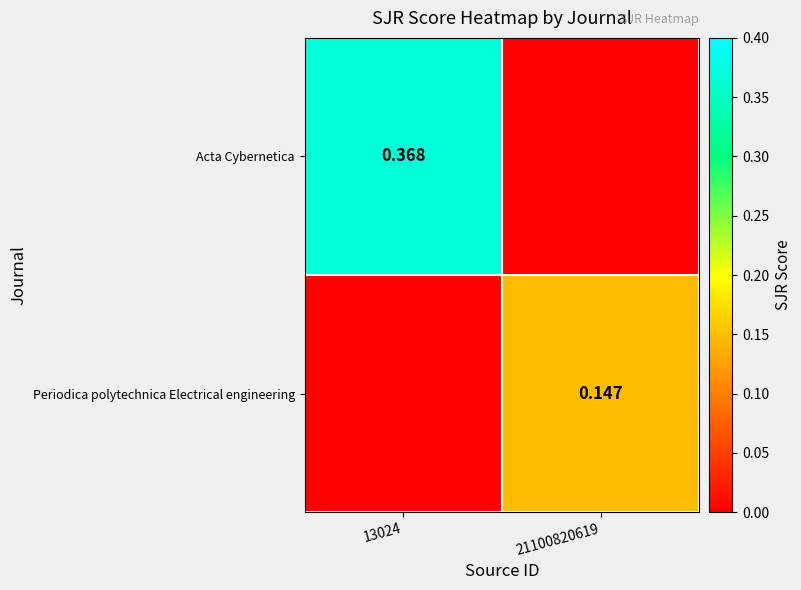

Is the value of Periodica polytechnica Electrical engineering at 21100820619 greater than the value of Acta Cybernetica at 13024?

No